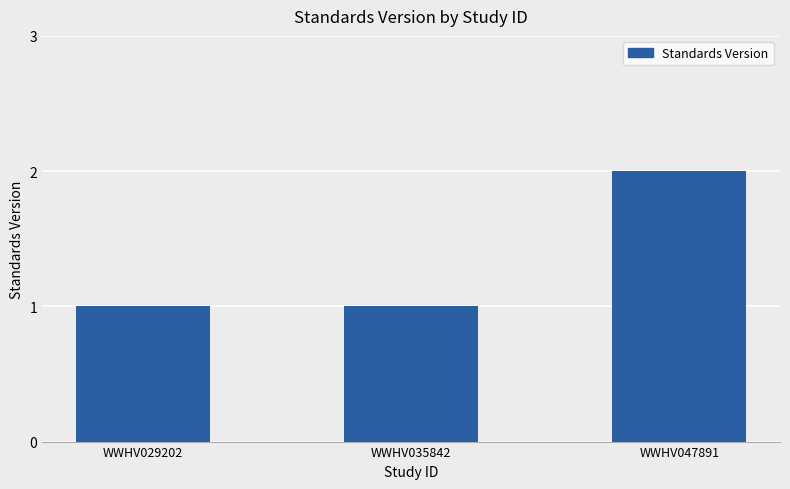

Which category has the highest value across all series?

WWHV047891